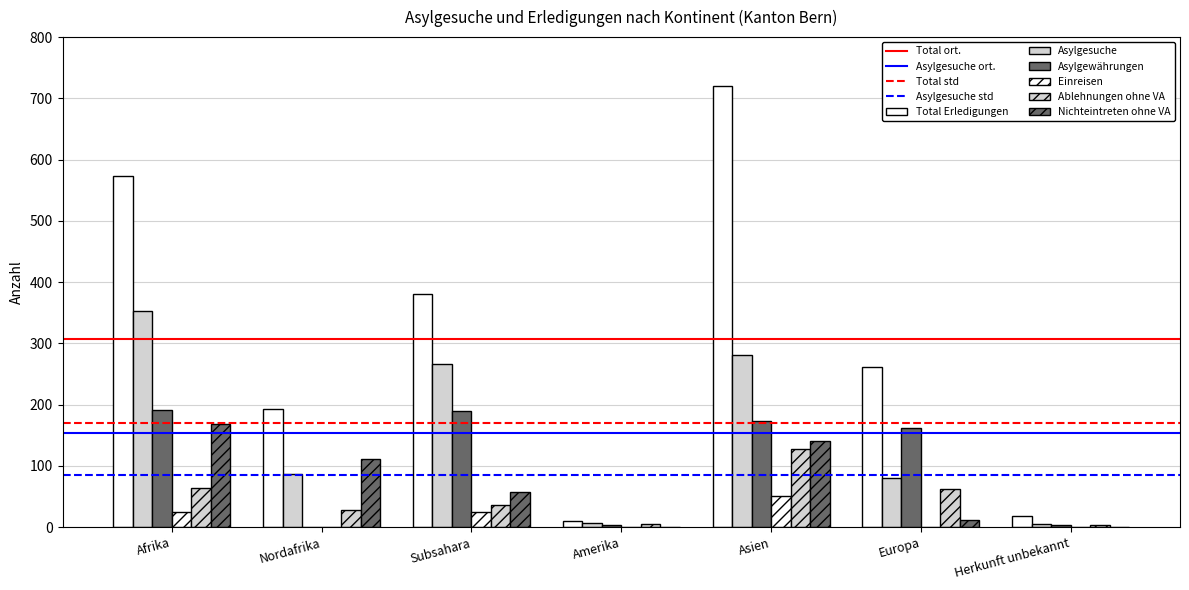

Is it true that Total Erledigungen equals 19 at Herkunft unbekannt?

True